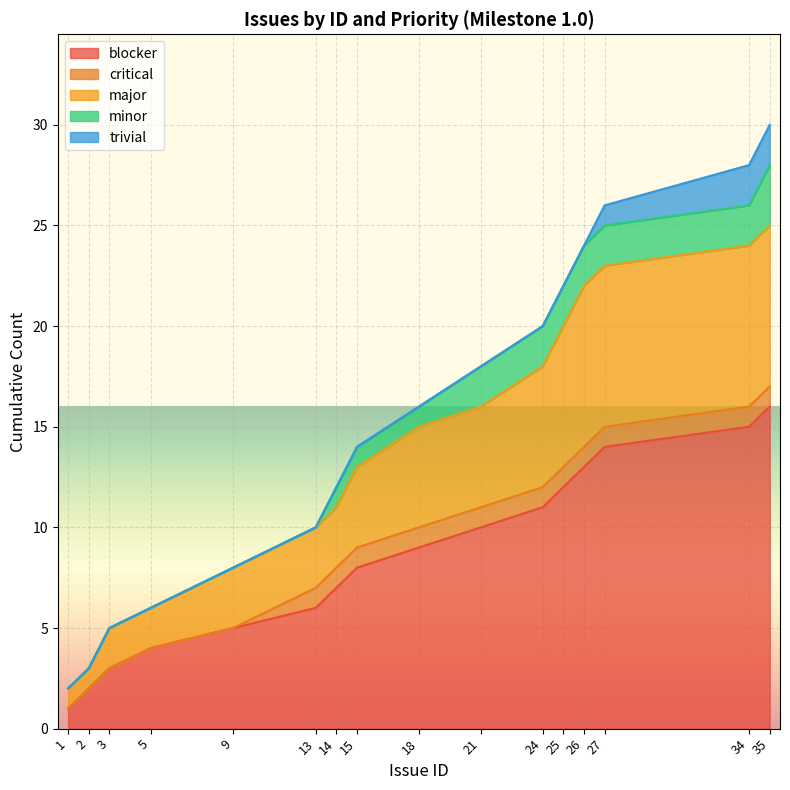

What is the change in value from 18 to 34?

+6